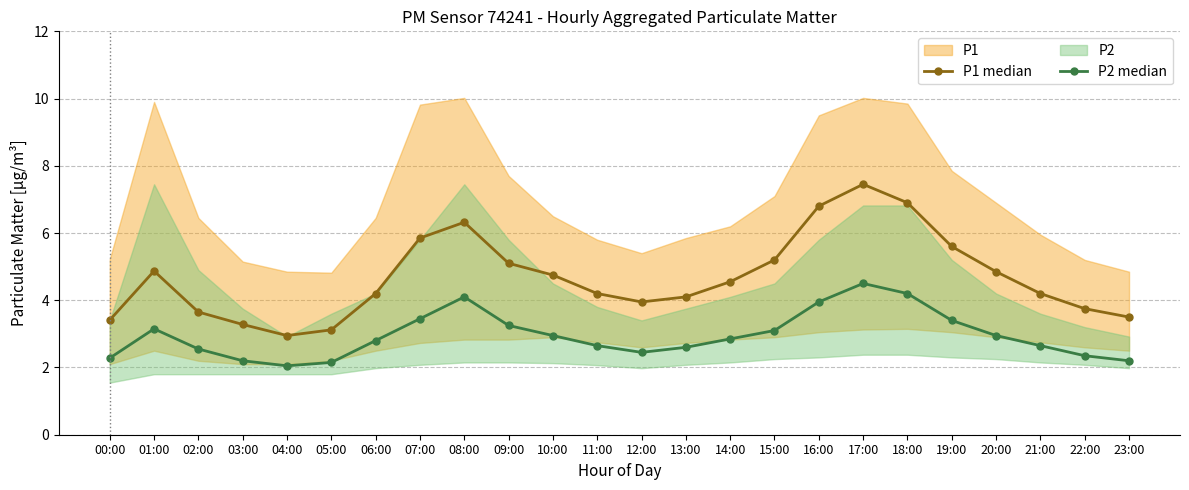

What is the total value across all series at 23:00?

5.7